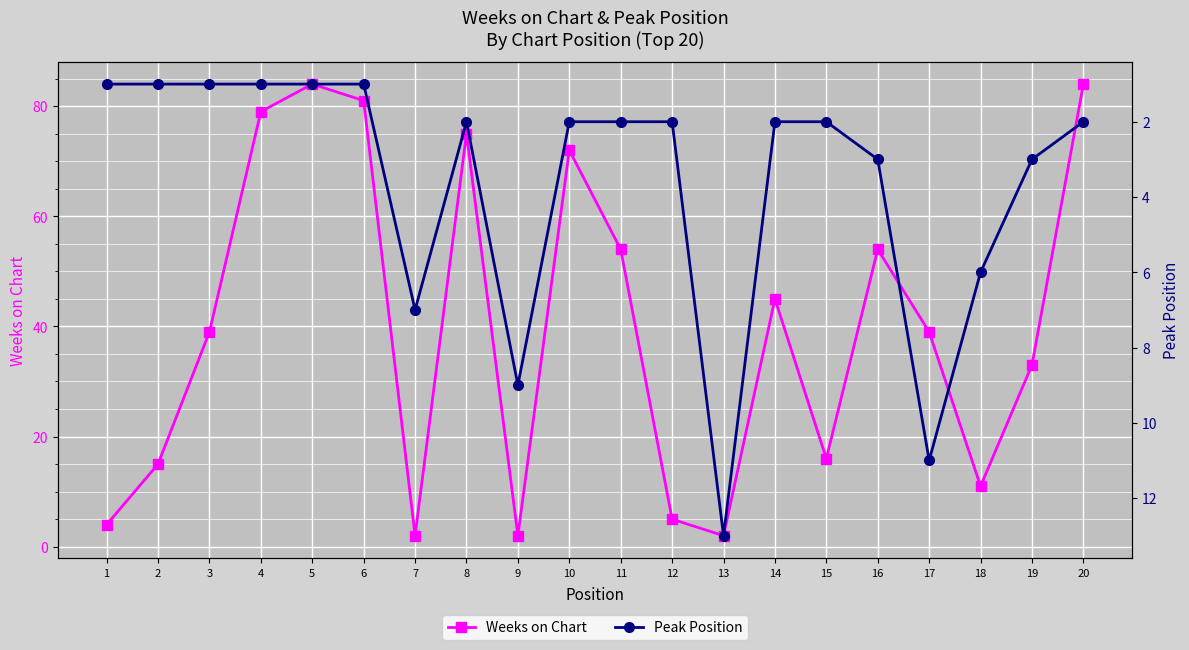

Which series changed the most between 6 and 7?

Weeks on Chart